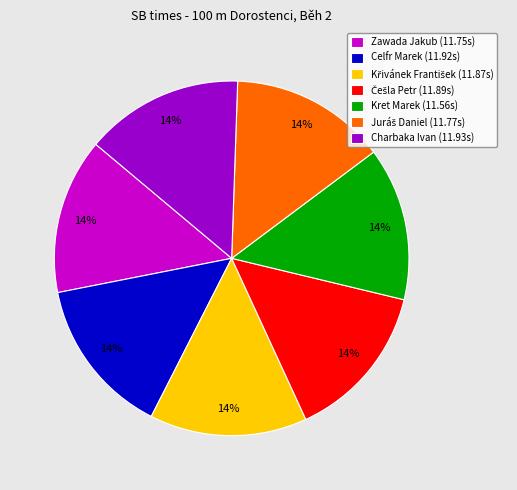

Is Kret Marek the majority of the pie?

No